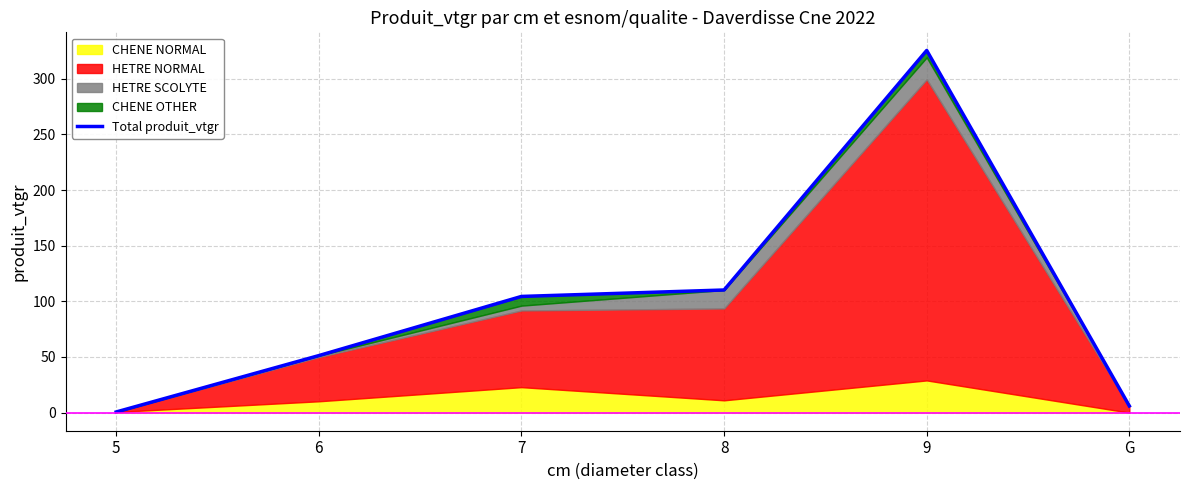

Approximately how many times larger is the value at 6 compared to 7?

0.5